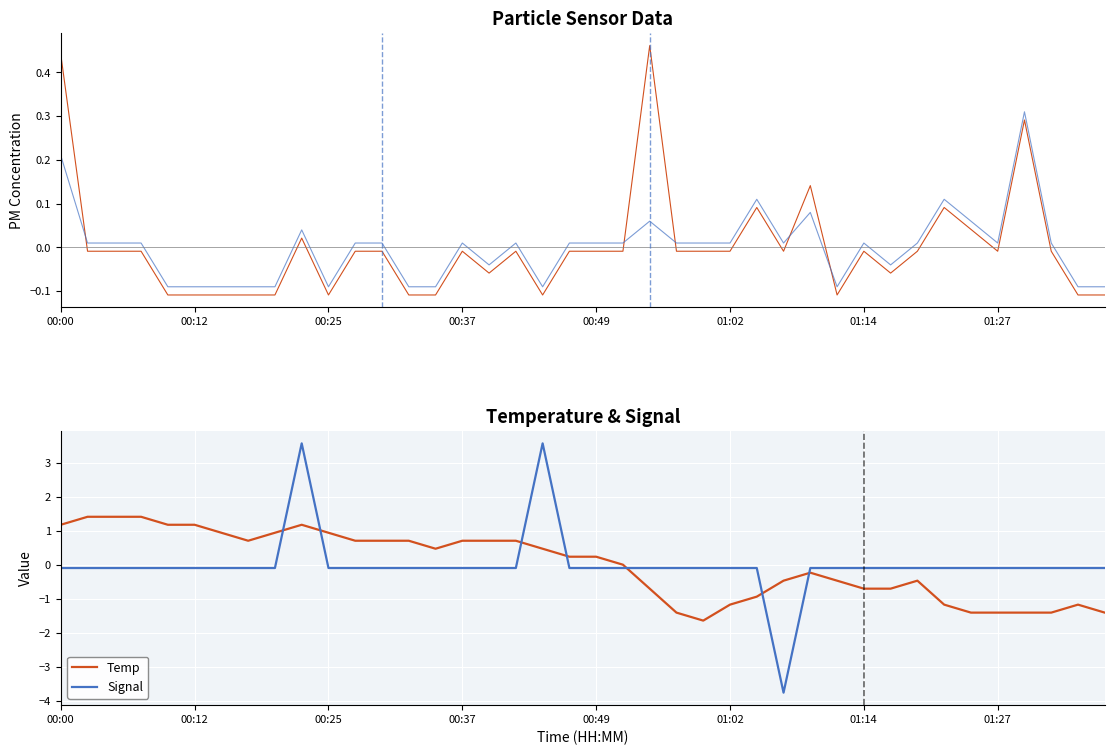

What position from the right is 28?

12